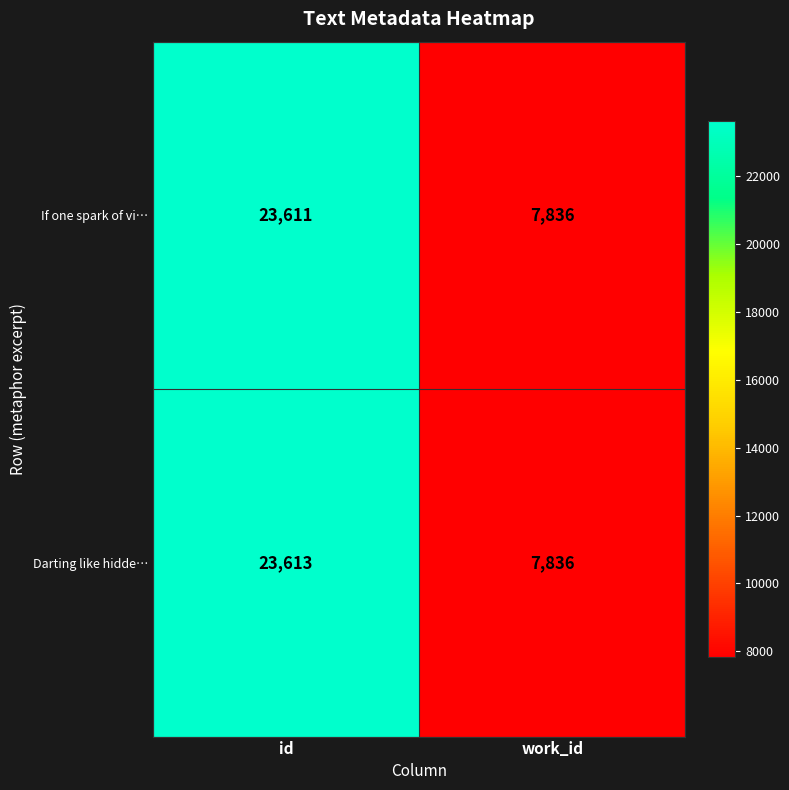

Reading left to right, list all the values displayed in this chart.

If one spark of vi…: id=23611	work_id=7836
Darting like hidde…: id=23613	work_id=7836